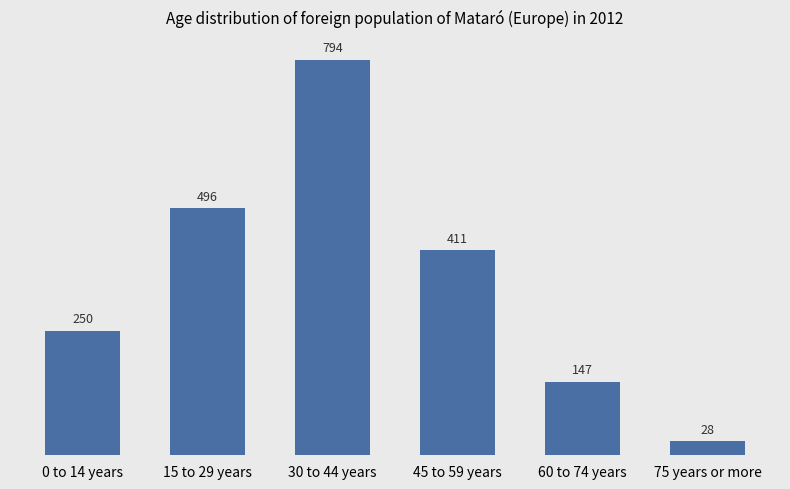

True or false: the data shows 250 at 0 to 14 years.

True